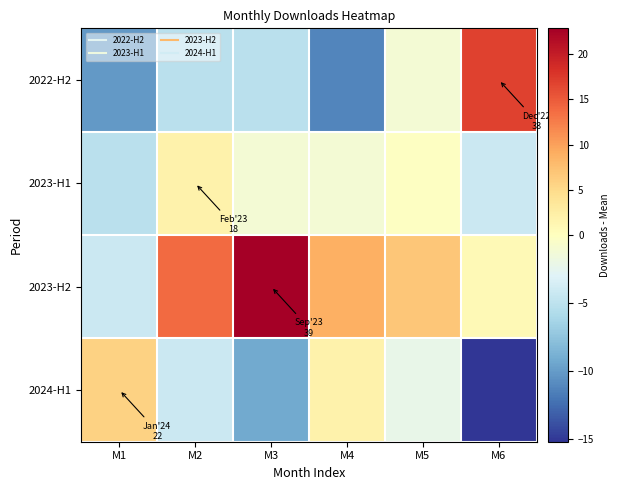

What is the difference between the highest and lowest values at M4?

20.0